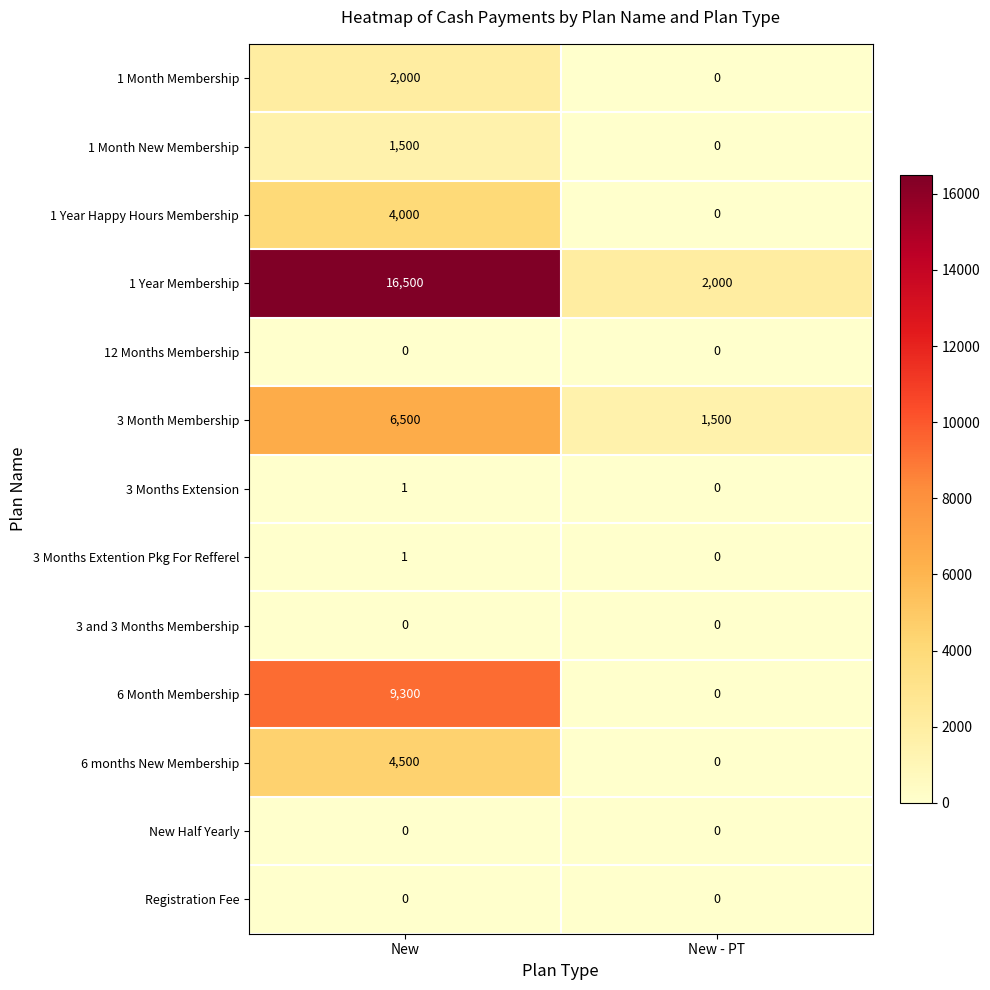

How many values in the 1 Month Membership series are below 2000?

1